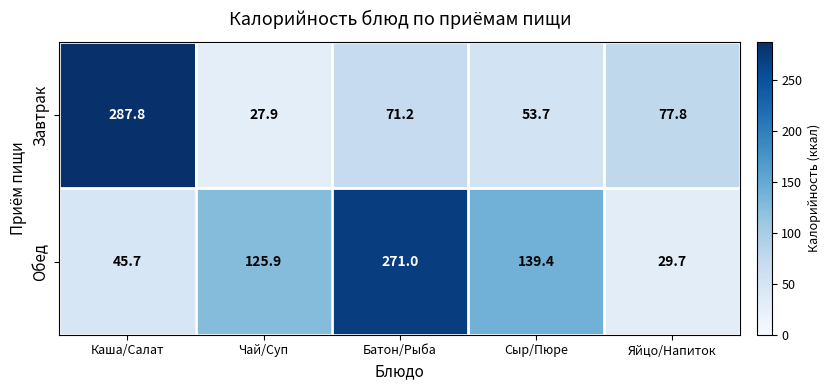

List the series in order of their overall mean, lowest first.

Завтрак, Обед